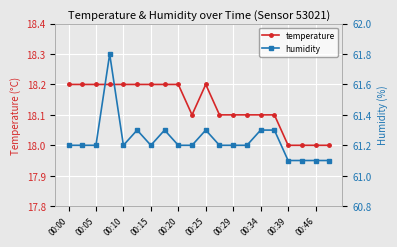

The temperature series shows 7.7 at 00:15. True or false?

False